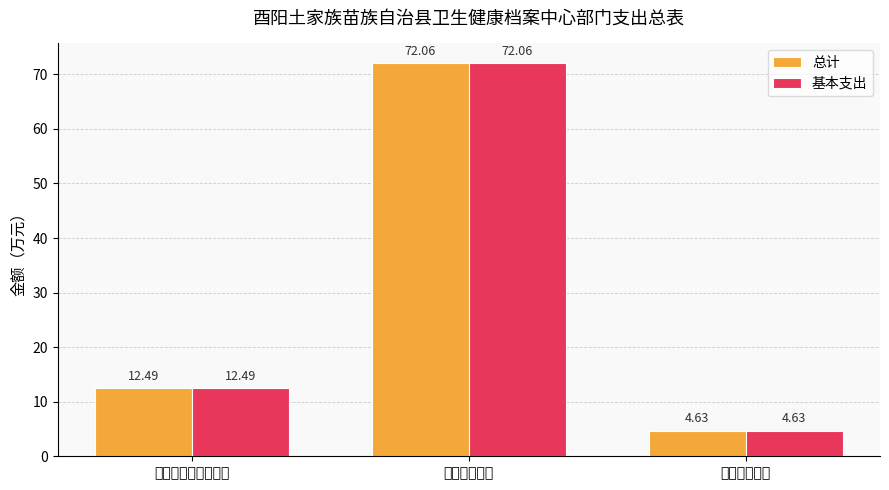

What is the value of the 基本支出 bar at the 1st from the left?

12.5